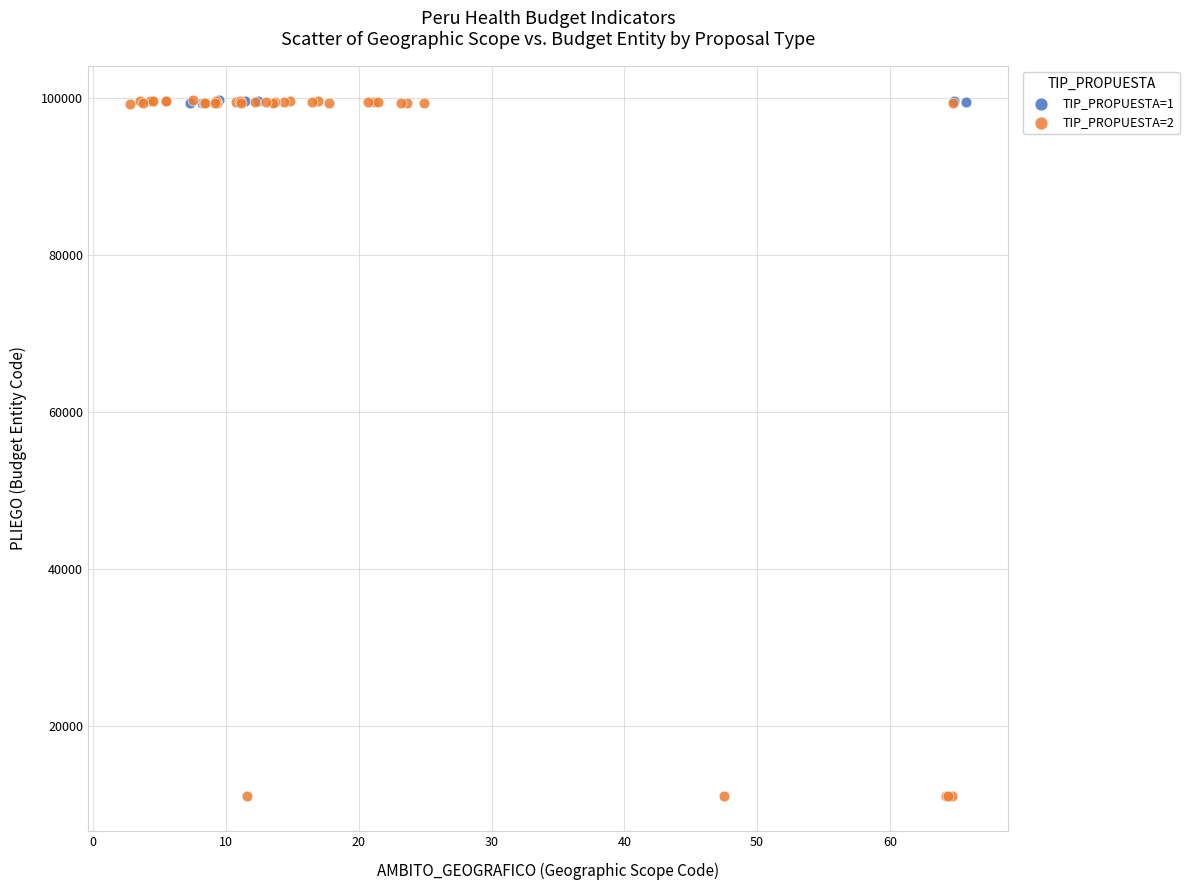

Which series has the largest Y range (max minus min)?

TIP_PROPUESTA=2